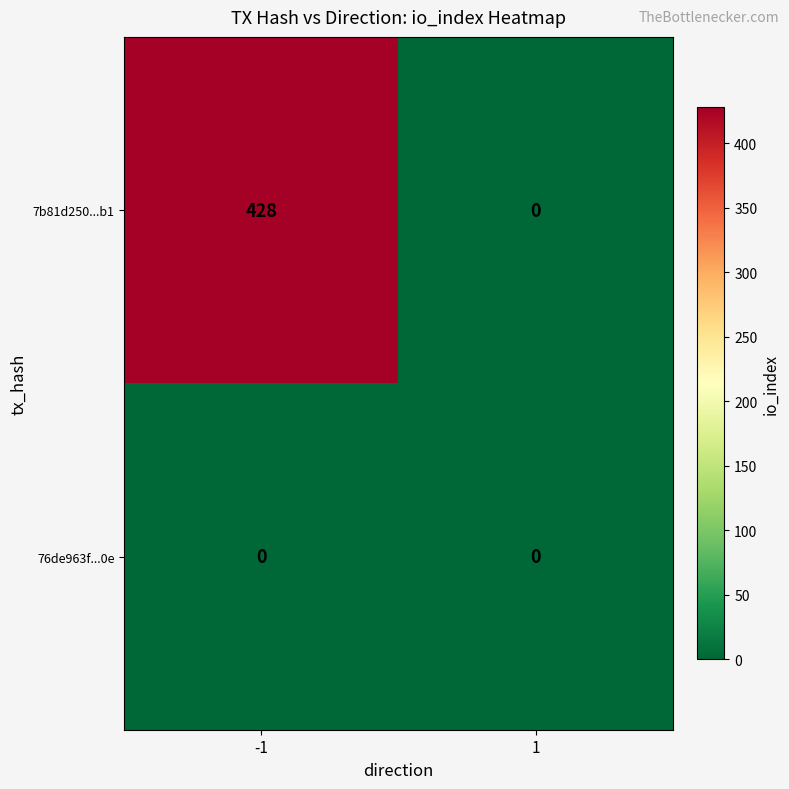

Rank the series by their average value, from highest to lowest.

7b81d250...b1, 76de963f...0e